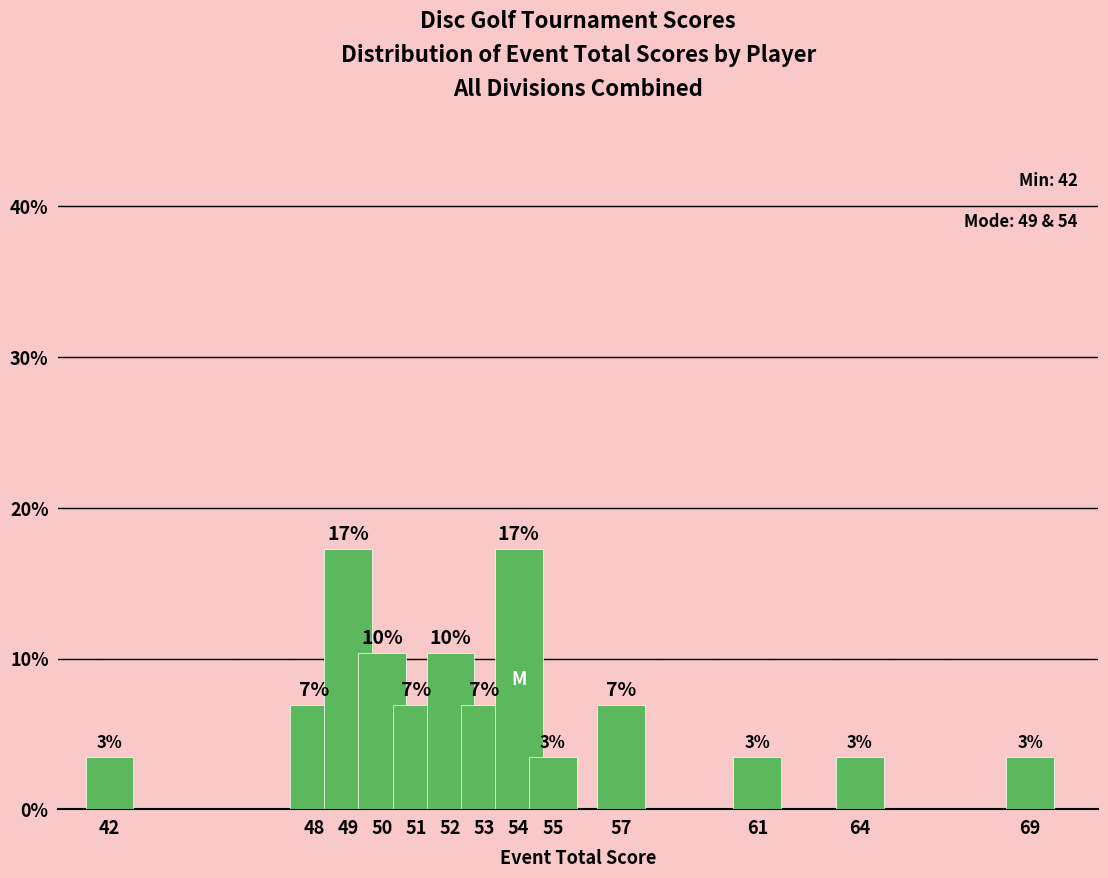

What is the average value?

7.7